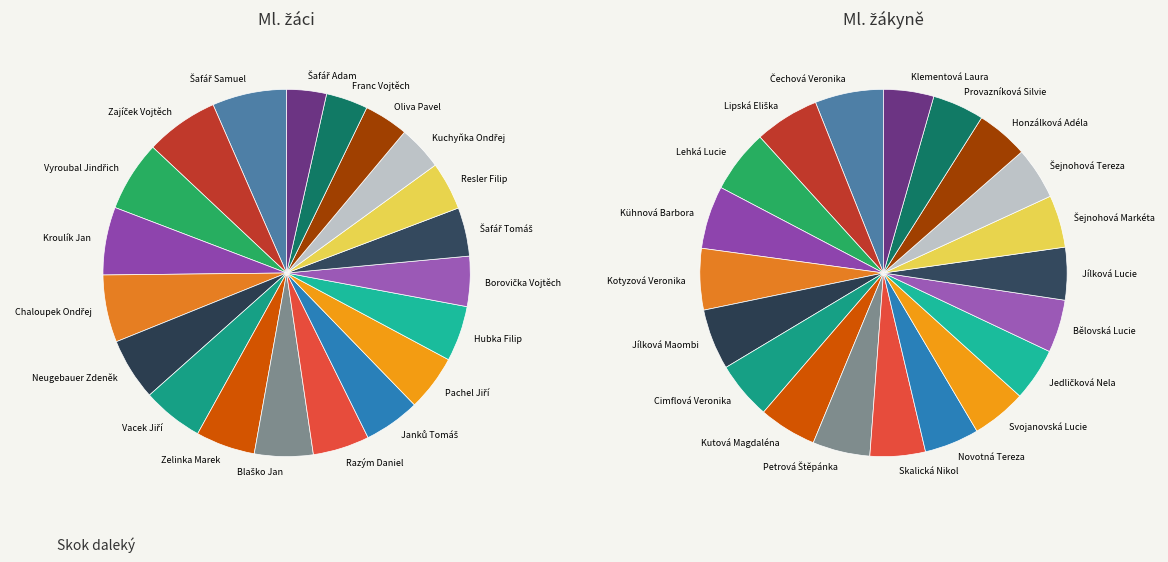

Count the number of slices in the pie.

20